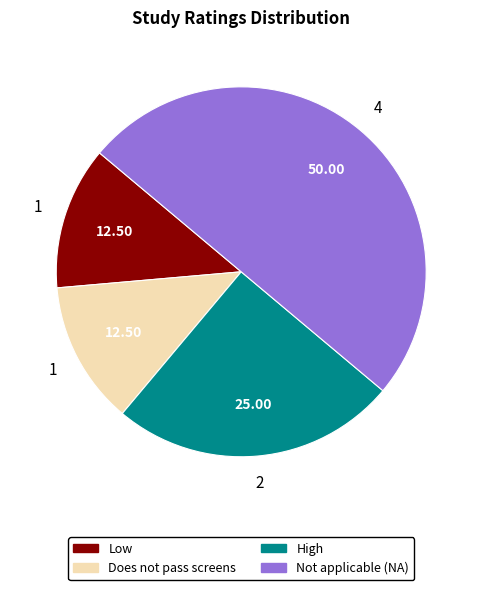

How many segments does this pie chart have?

4